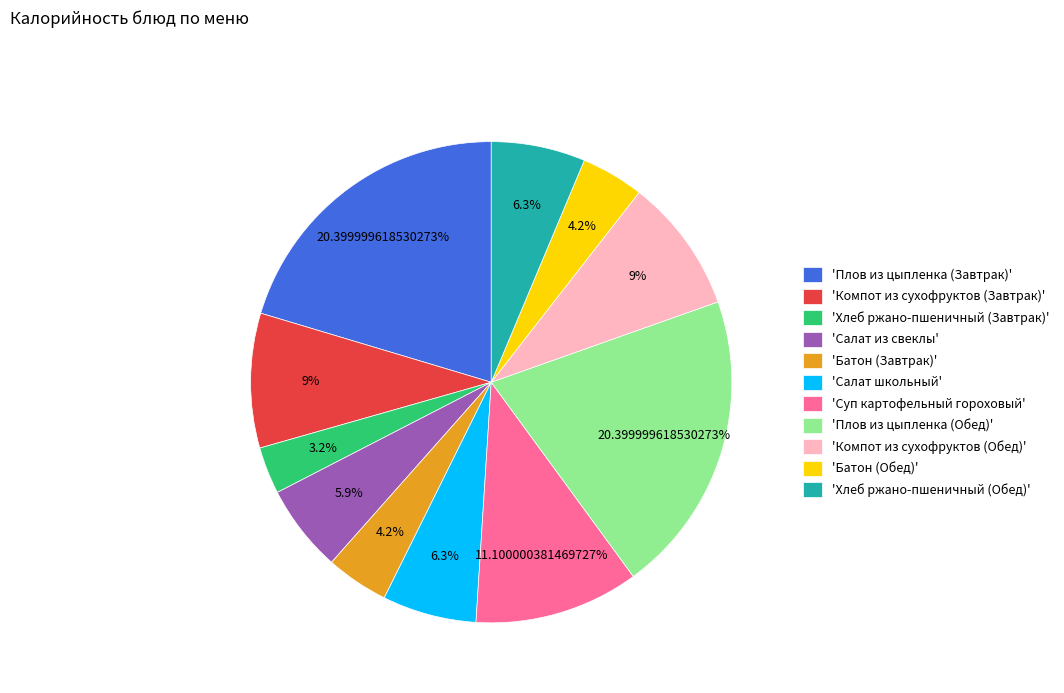

Do 'Хлеб ржано-пшеничный (Завтрак)' and 'Хлеб ржано-пшеничный (Обед)' together represent more than half of the pie?

No